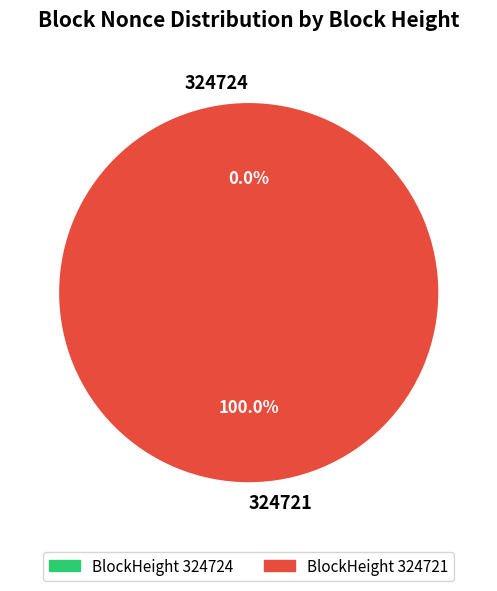

Is there a majority slice in this chart?

Yes